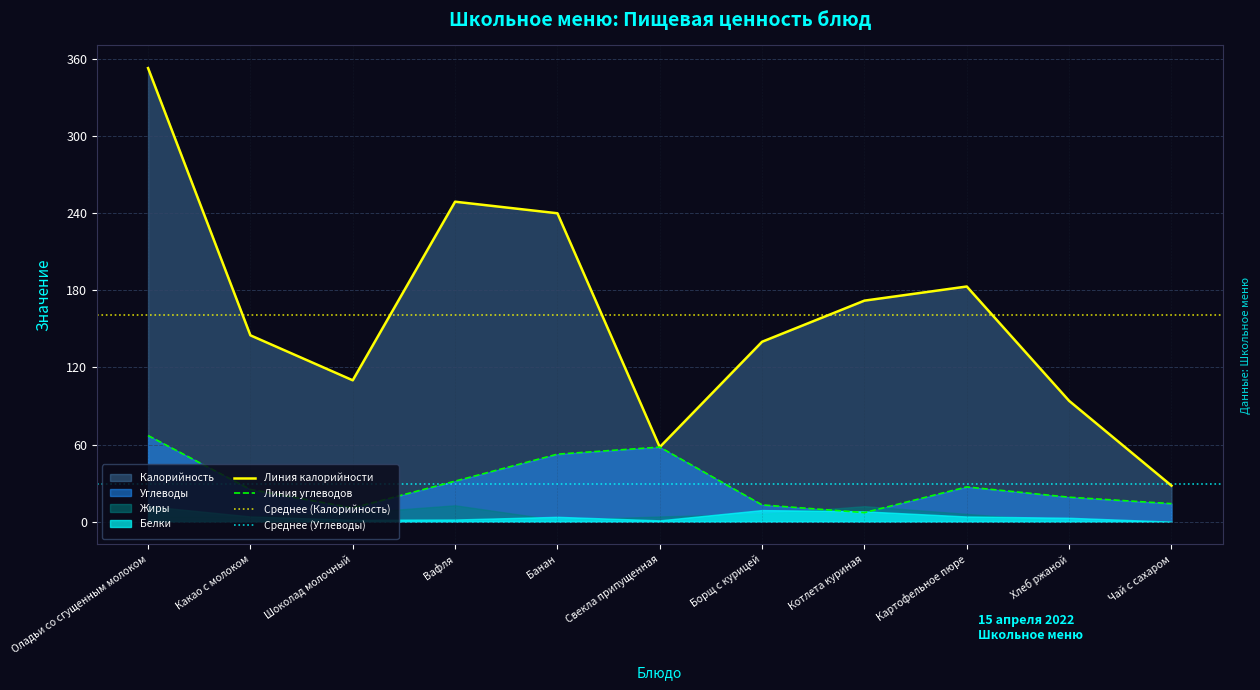

What is the approximate value of Углеводы at Вафля?

31.5